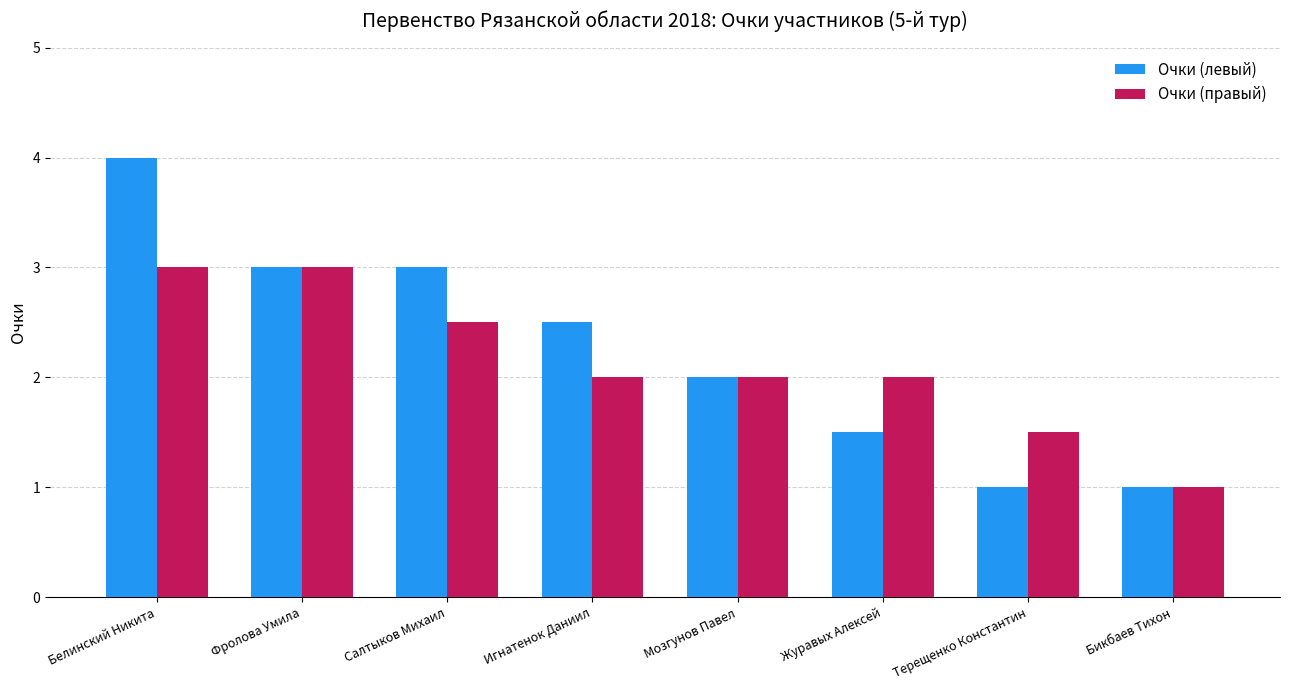

How many series are shown in this chart?

2